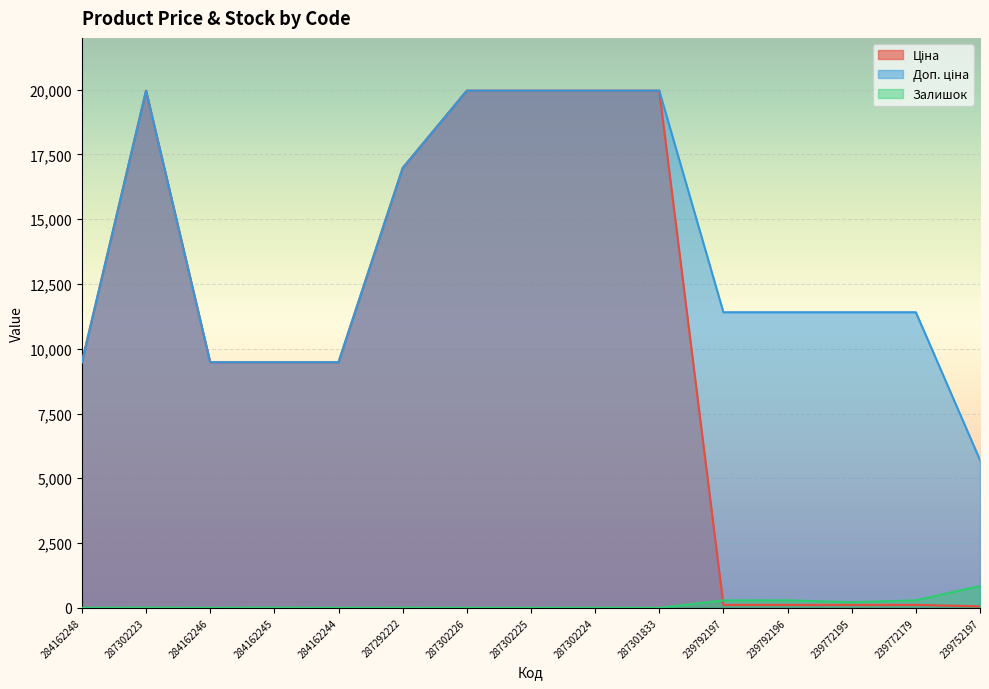

At 239792197, list the series in order from smallest to largest.

Ціна, Залишок, Доп. ціна